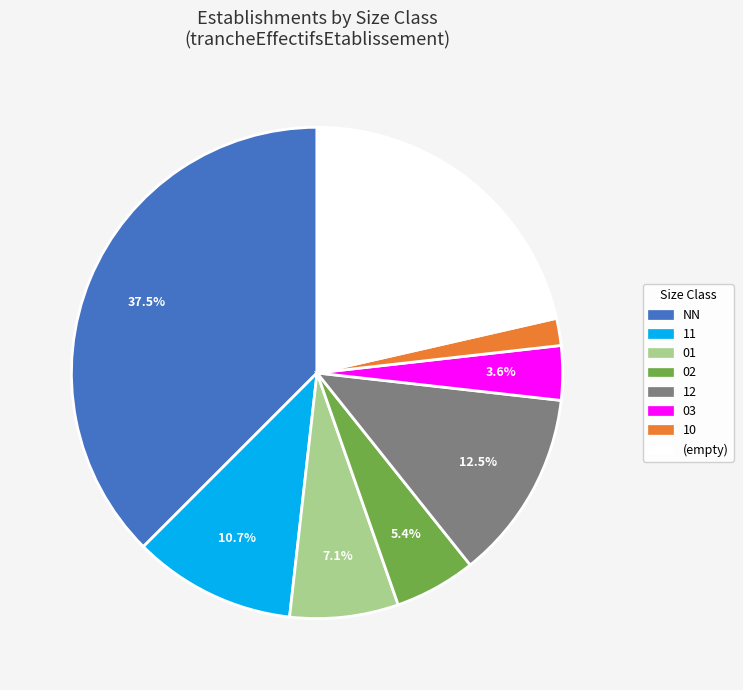

Is there a majority slice in this chart?

No